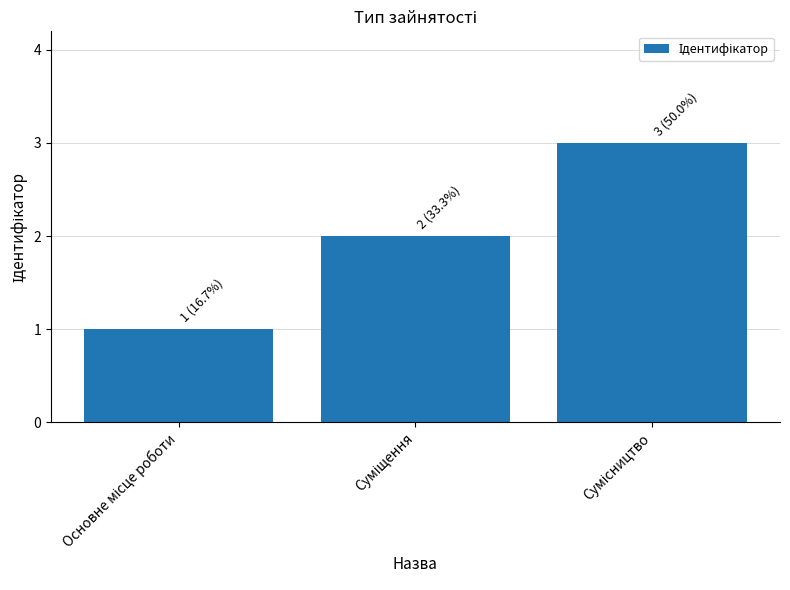

What is the minimum value shown in the chart?

1